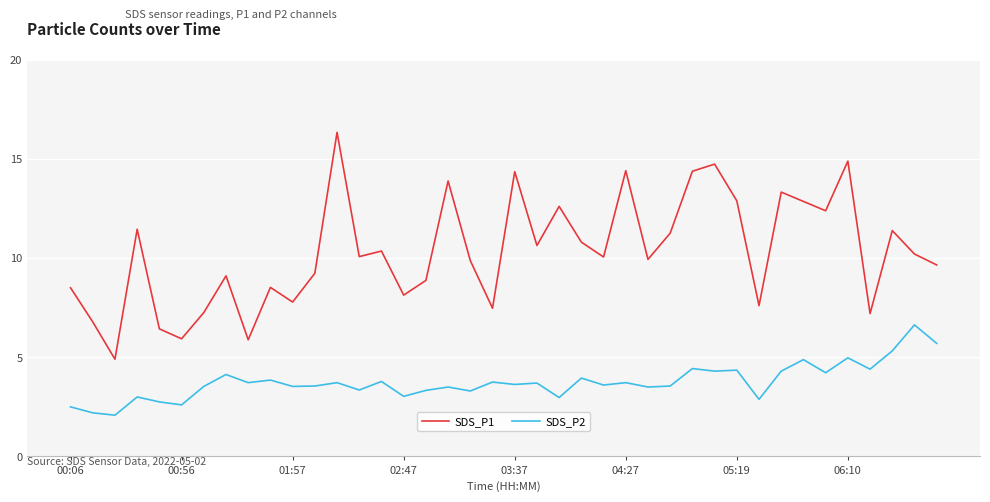

Which series has the widest spread of values?

SDS_P1